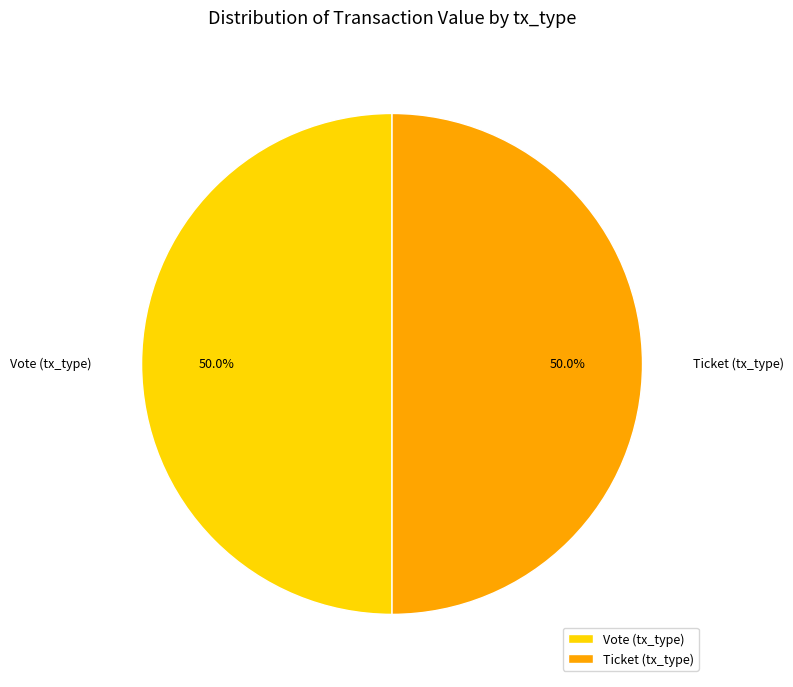

Approximately how many times larger is the value at Ticket (tx_type) compared to Vote (tx_type)?

1.0